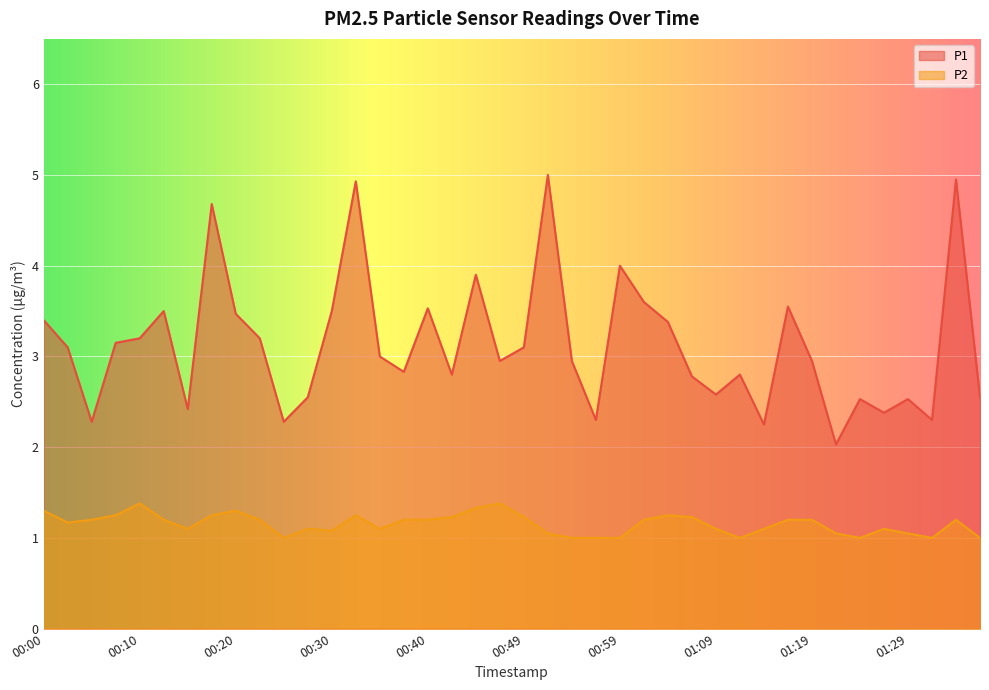

Which series changed the most between 00:47 and 01:02?

P1